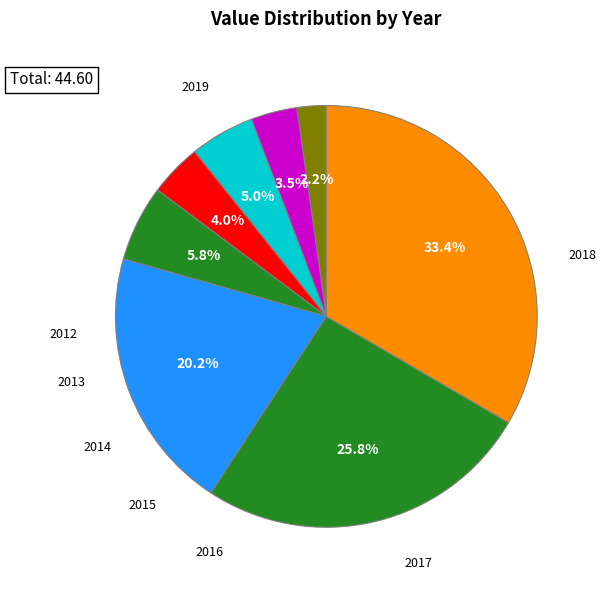

How many segments does this pie chart have?

8